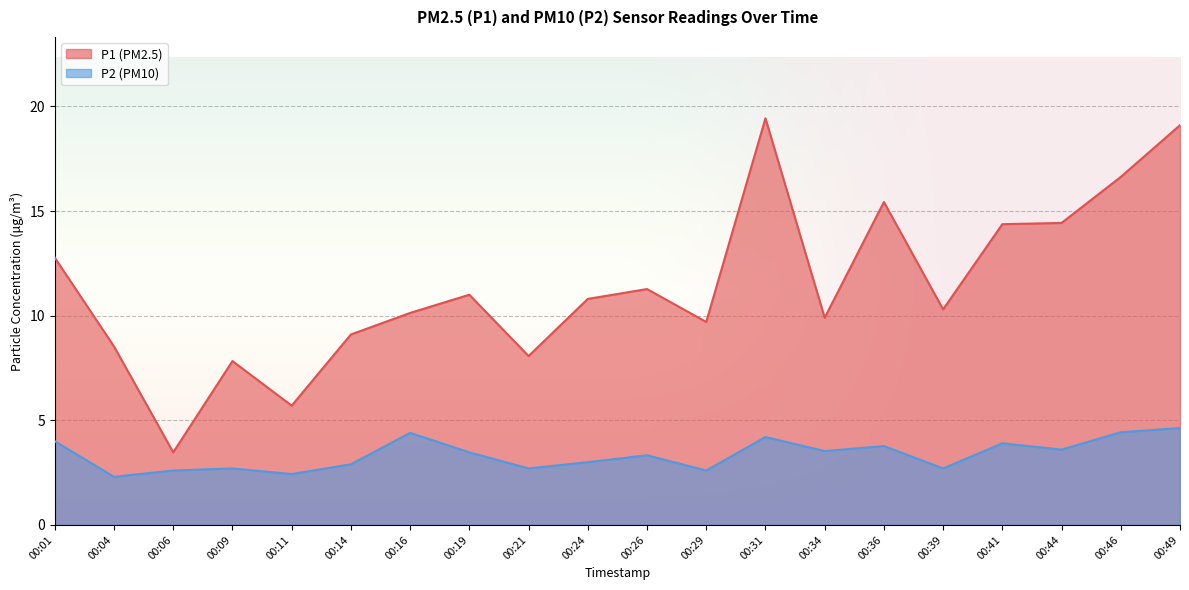

Which series has the largest total across all categories?

P1 (PM2.5)